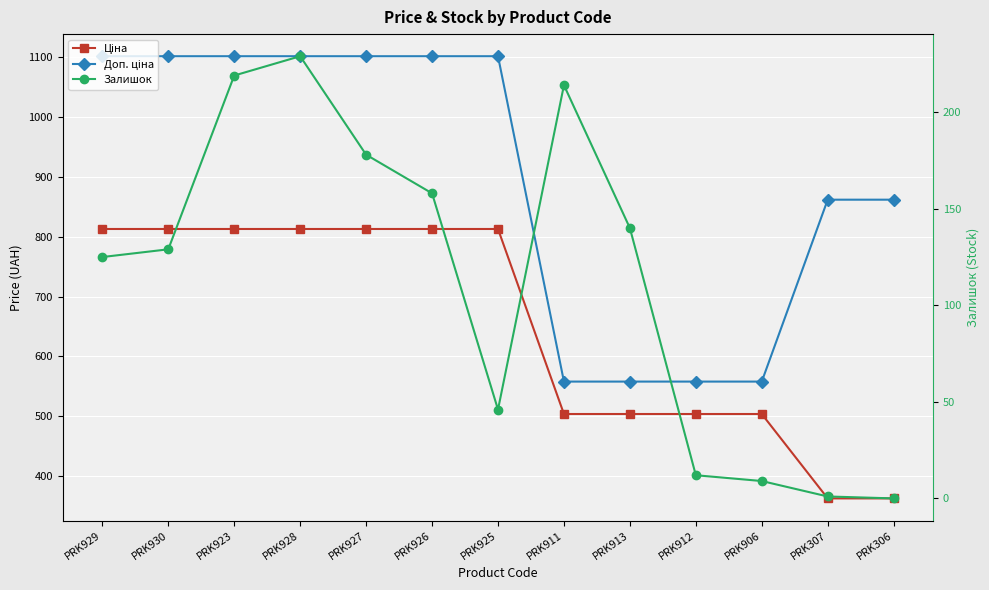

What is the label of the 4th point from the right?

PRK912